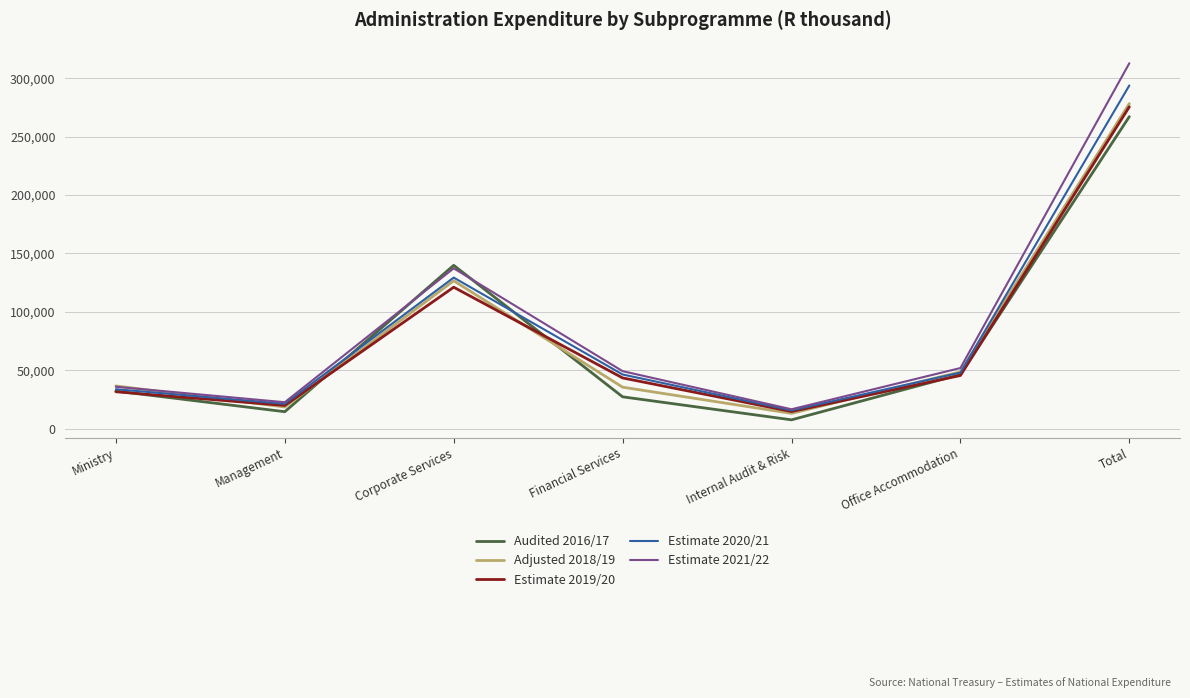

Which category has the highest value across all series?

Total